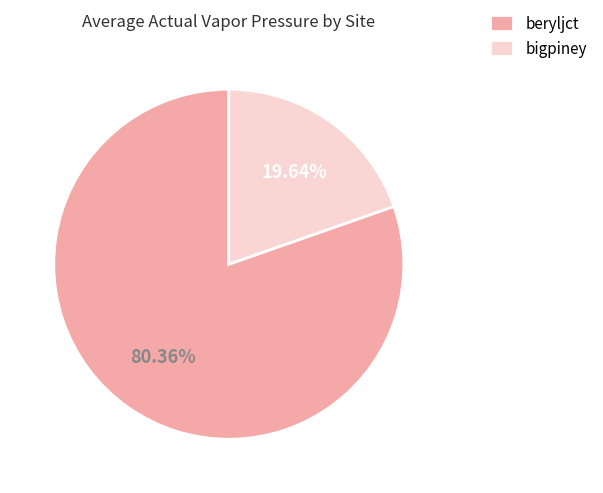

Is there a majority slice in this chart?

Yes